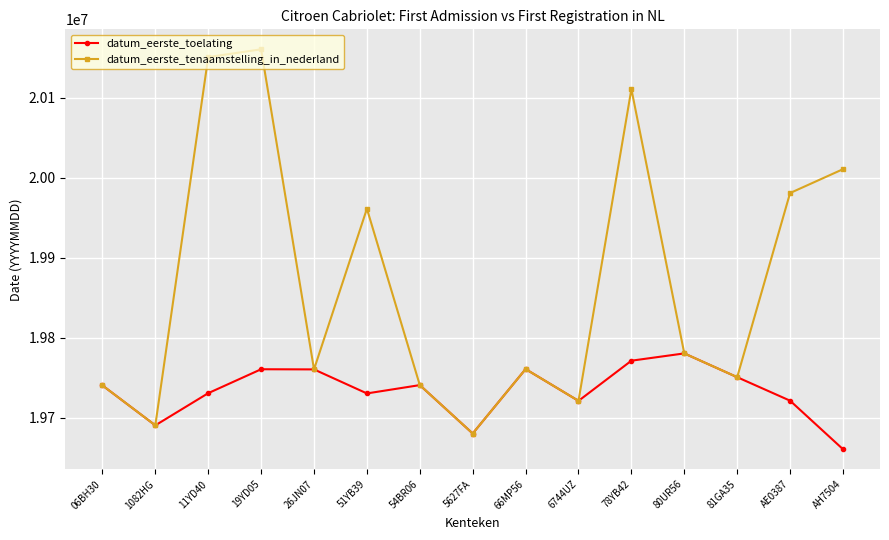

Is the value of datum_eerste_tenaamstelling_in_nederland at 54BR06 greater than the value of datum_eerste_toelating at AH7504?

Yes